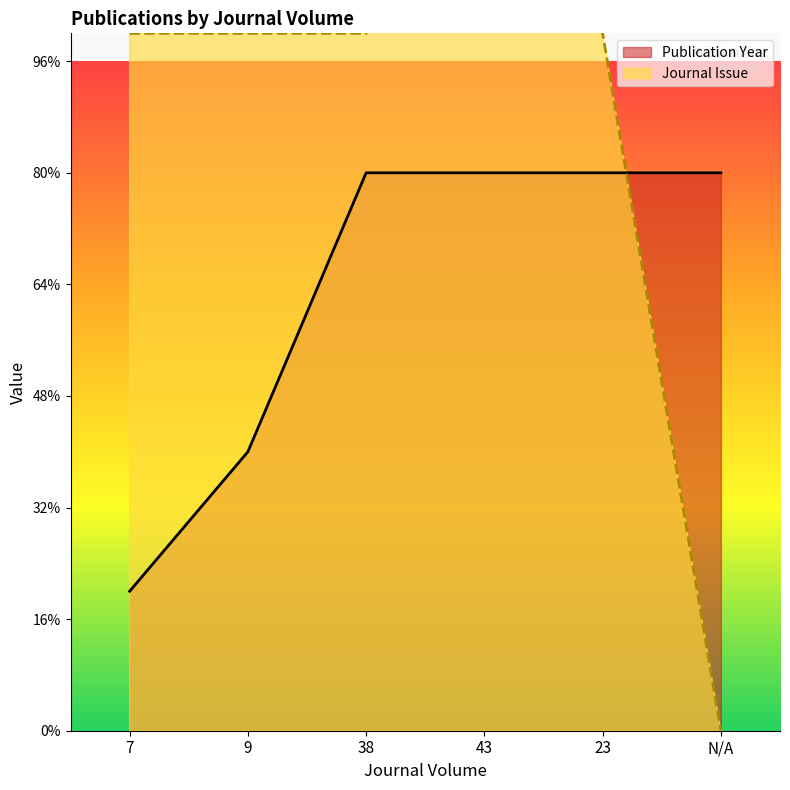

Count the Publication Year values in the range 40 to 80.

5